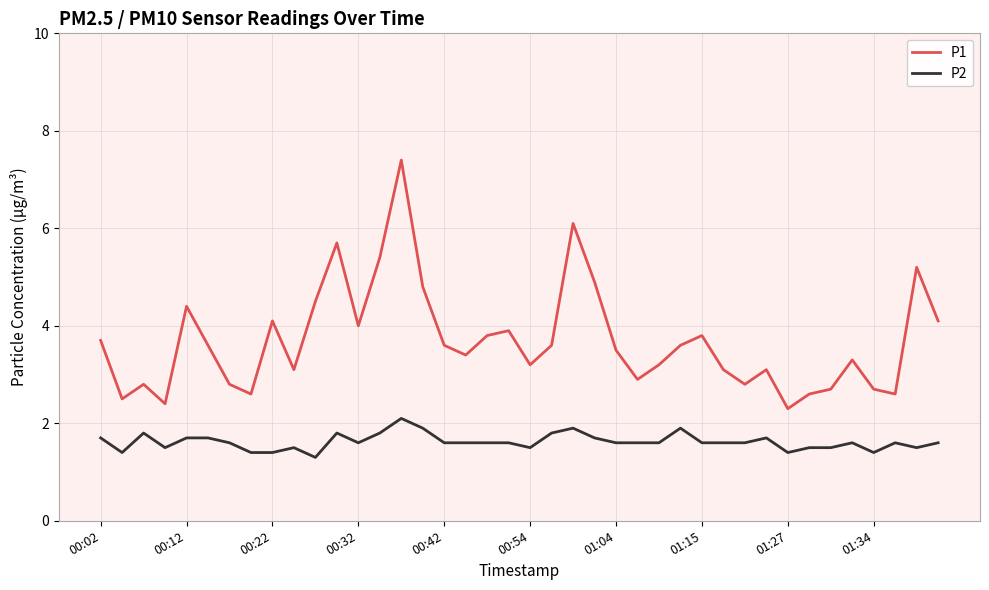

True or false: P1 and P2 cross at least once.

False